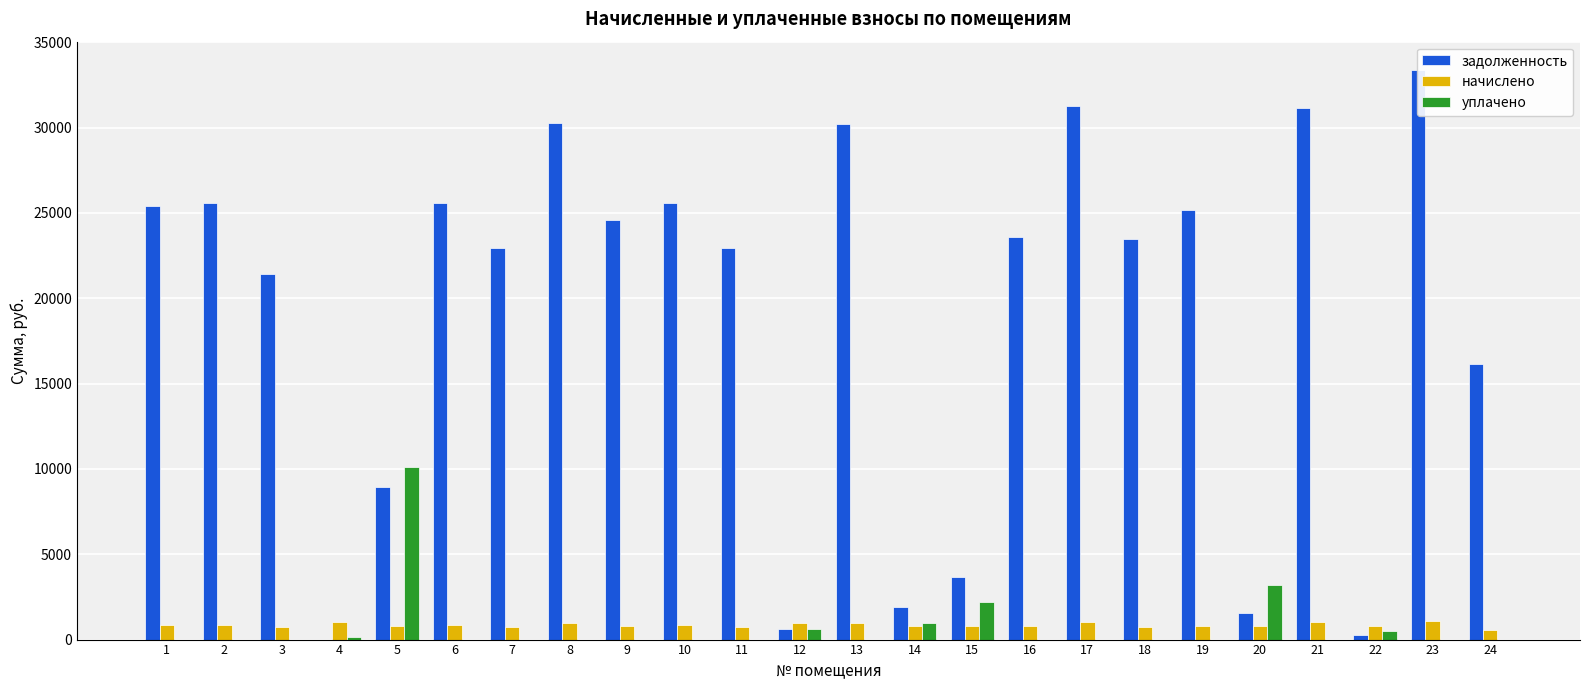

What is the total value across all series at 3?

22176.2